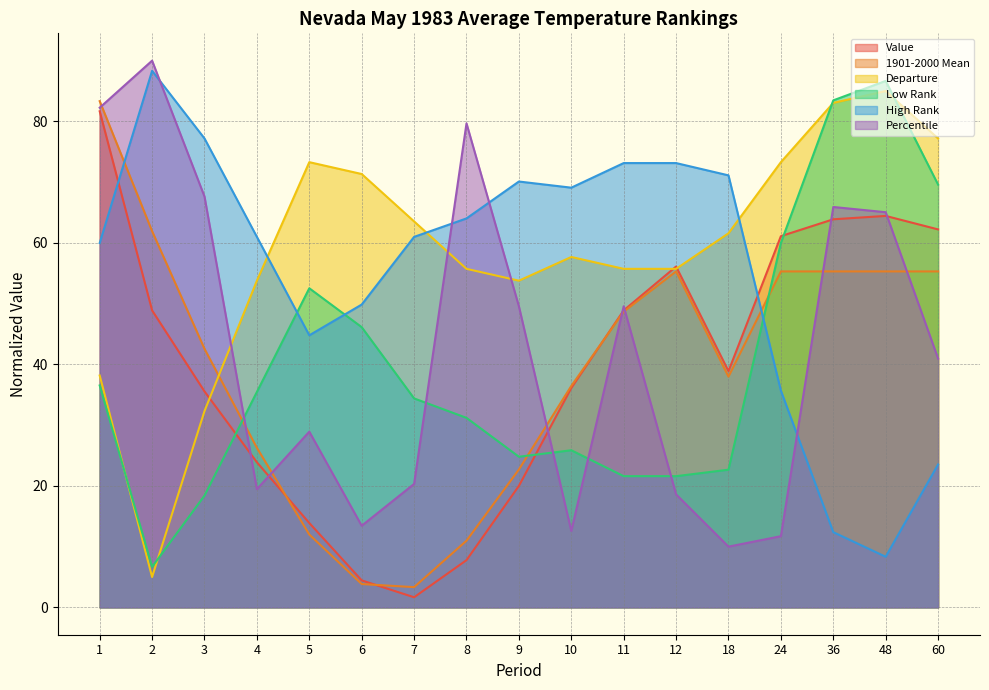

Which has a higher value, 18 or 48?

48